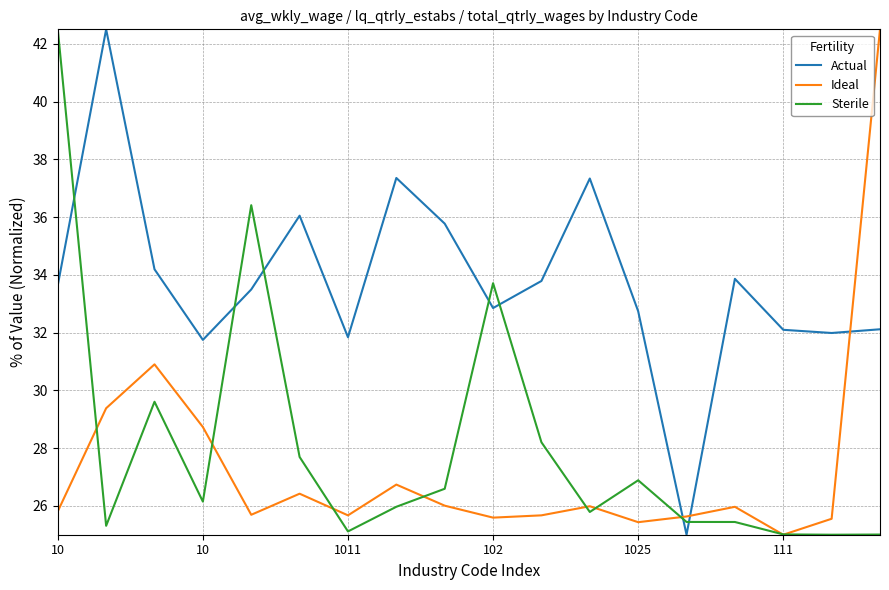

What are all the series names shown in the legend?

Actual, Ideal, Sterile